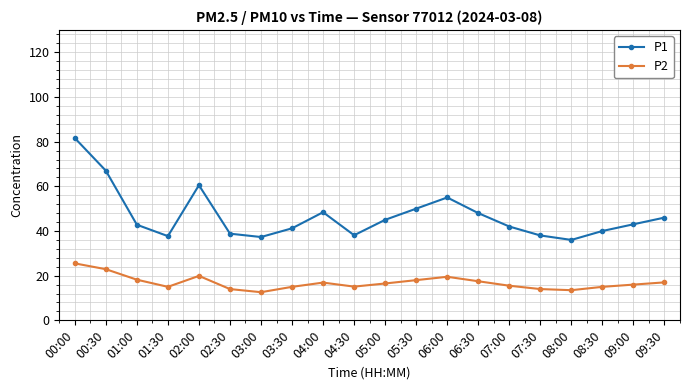

What are all the series names shown in the legend?

P1, P2